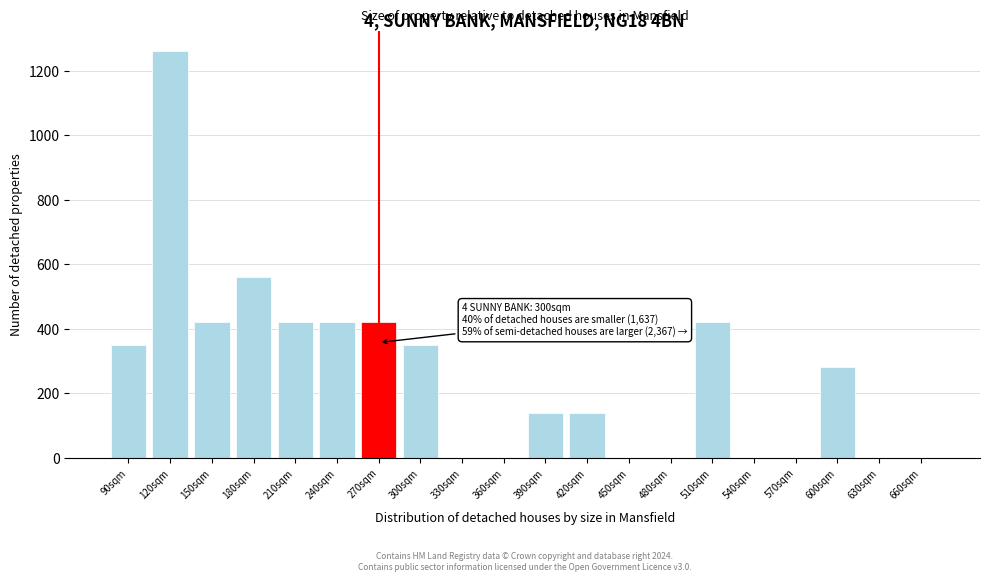

Reading left to right, what are all the values shown in this chart?

90sqm=350	120sqm=1260	150sqm=420	180sqm=560	210sqm=420	240sqm=420	270sqm=420	300sqm=350	330sqm=0	360sqm=0	390sqm=140	420sqm=140	450sqm=0	480sqm=0	510sqm=420	540sqm=0	570sqm=0	600sqm=280	630sqm=0	660sqm=0